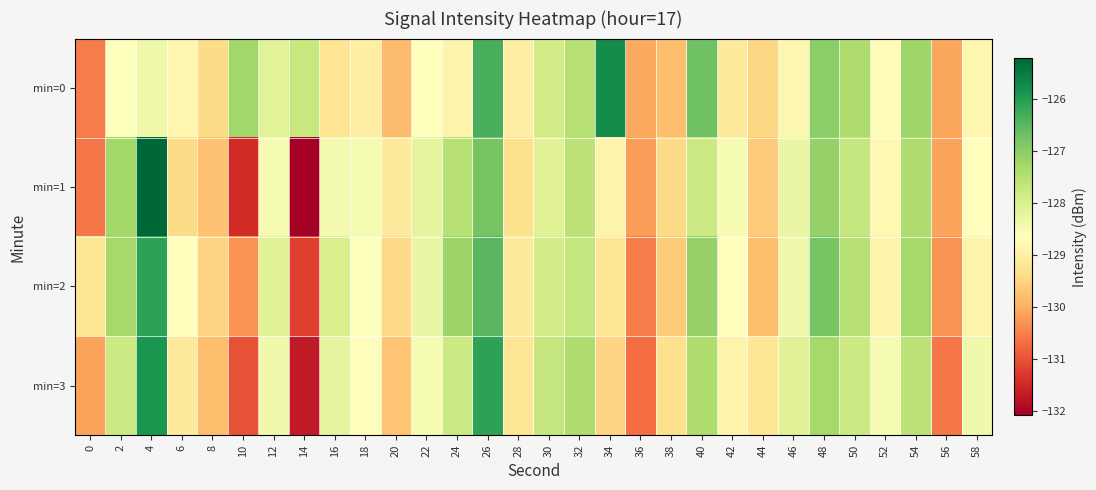

At 42, list the series in order from largest to smallest.

min=1, min=2, min=3, min=0